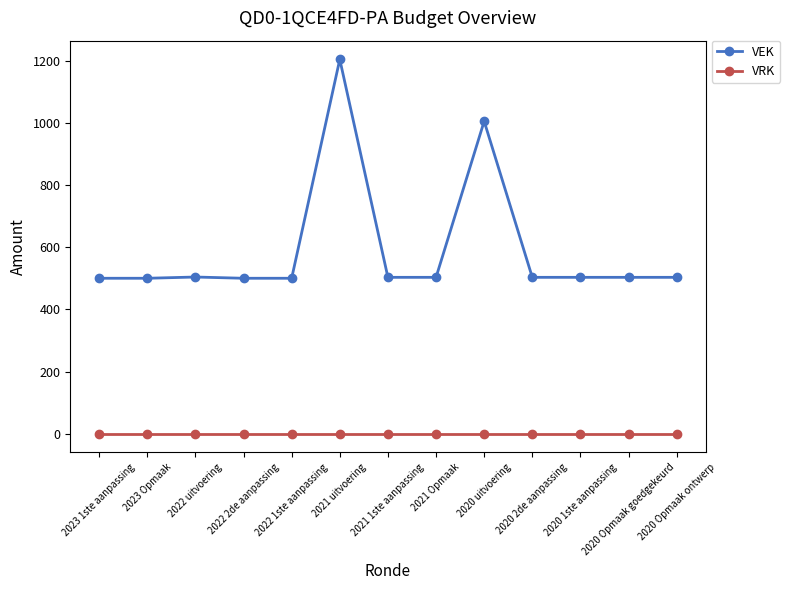

At which label is VEK closest to 852?

2020 uitvoering